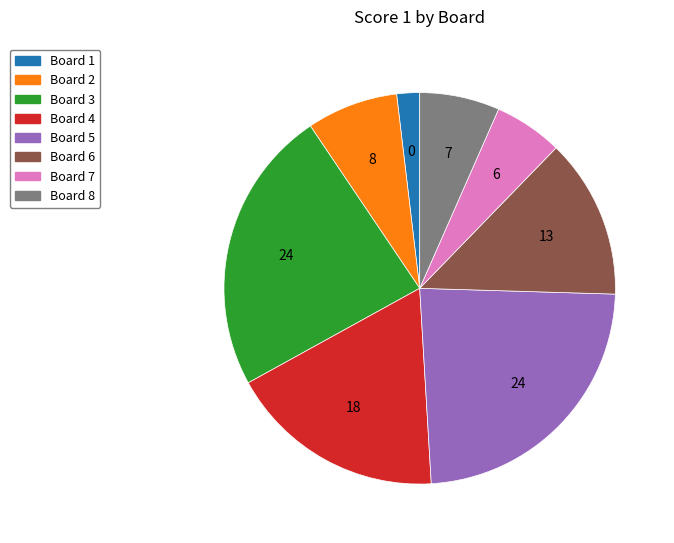

Does any single category account for the majority?

No